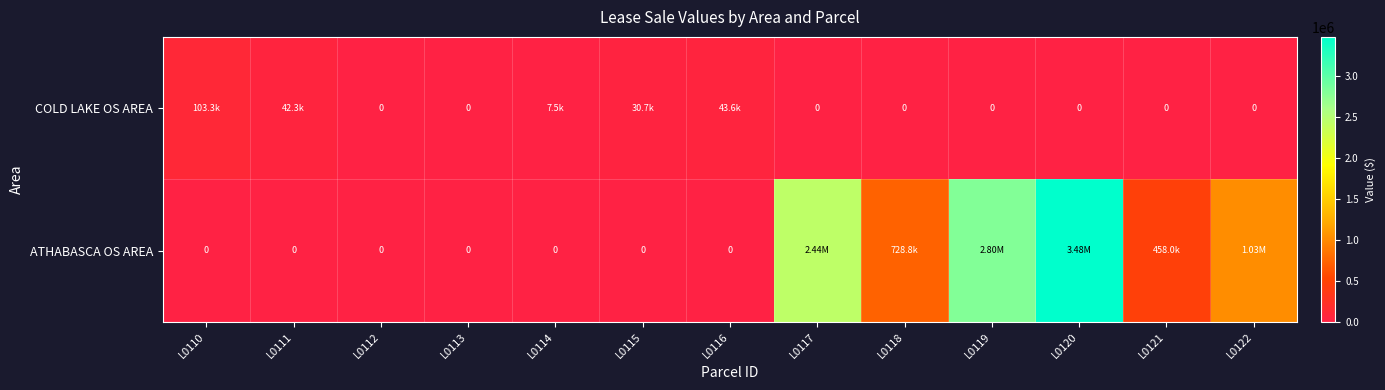

What is the difference between the maximum and minimum values in the COLD LAKE OS AREA series?

103342.1